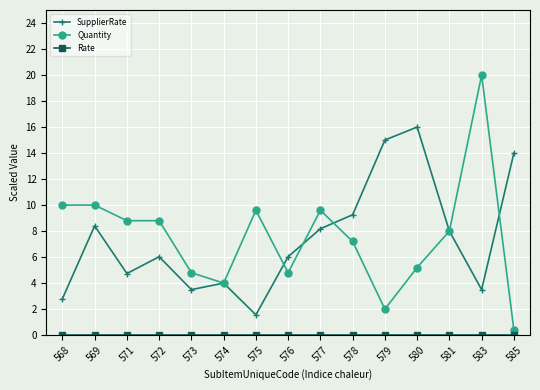

Which series has the largest range (max minus min)?

Quantity